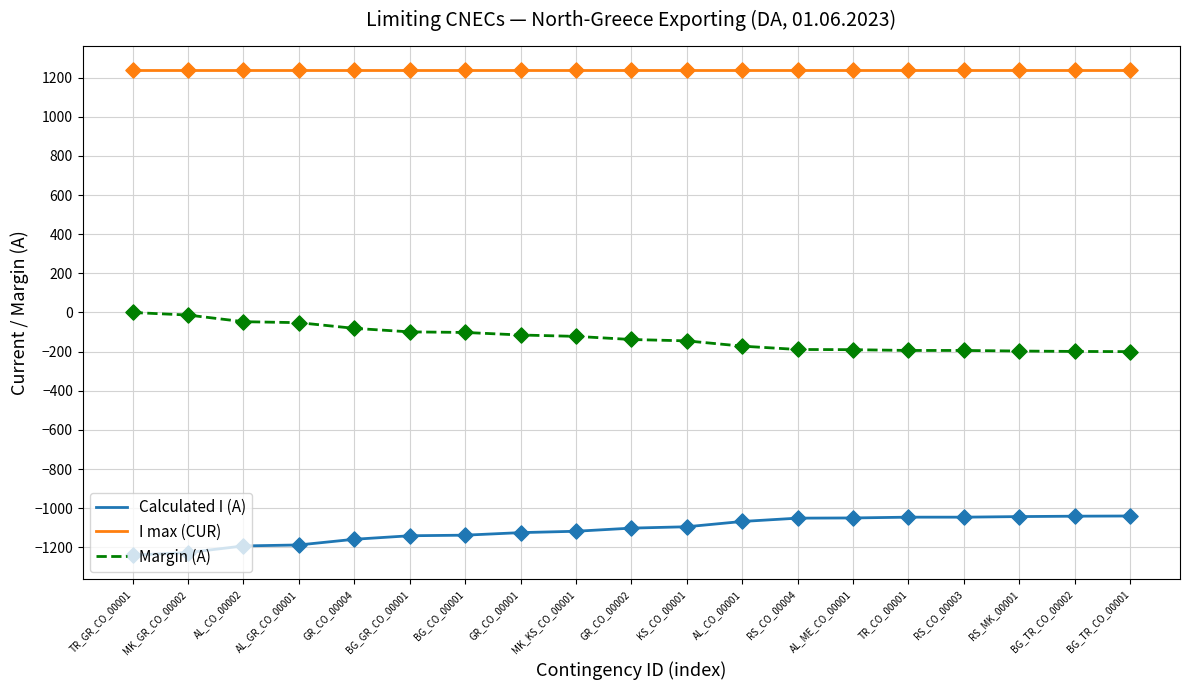

At MK_KS_CO_00001, list the series in order from largest to smallest.

I max (CUR), Margin (A), Calculated I (A)